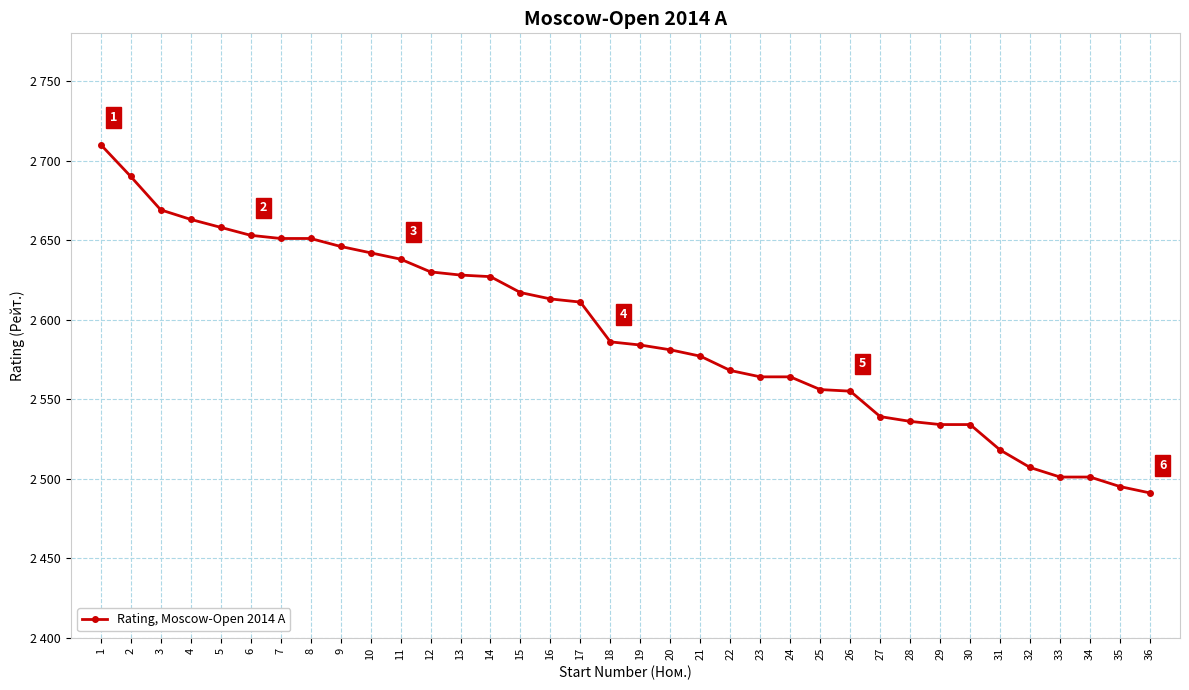

Does the chart have visible grid lines?

Yes